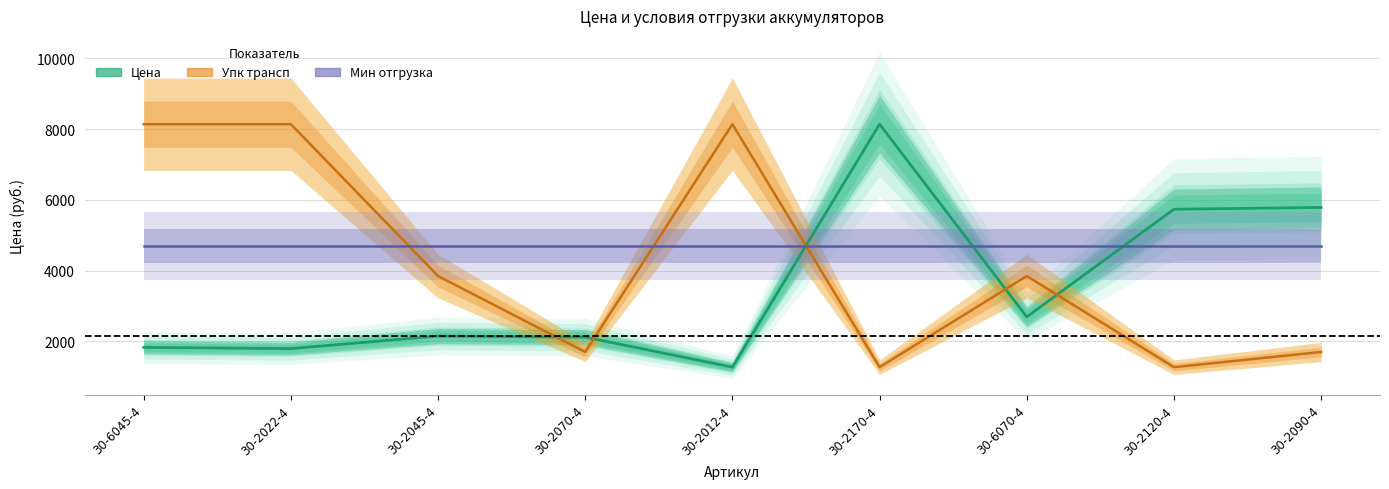

In Цена, how many points are lower than both neighbors (excluding endpoints)?

3